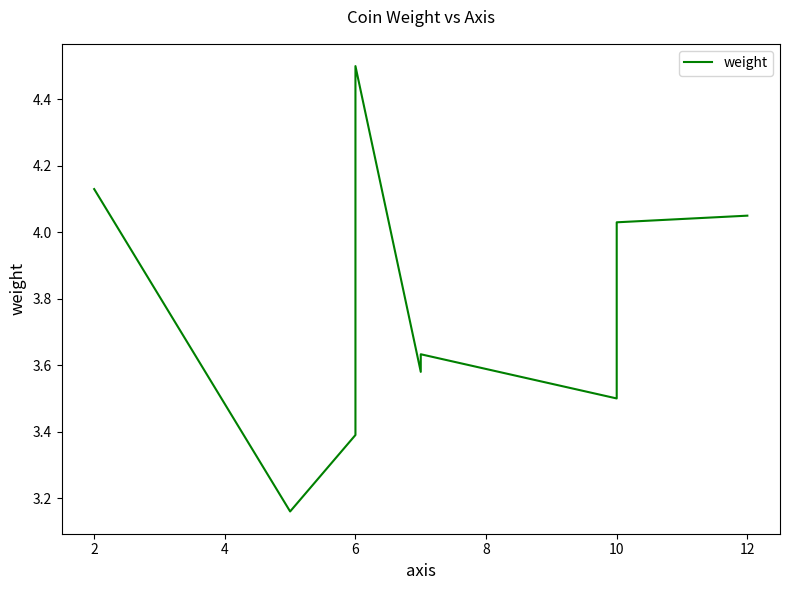

How many lines are shown in the chart?

1